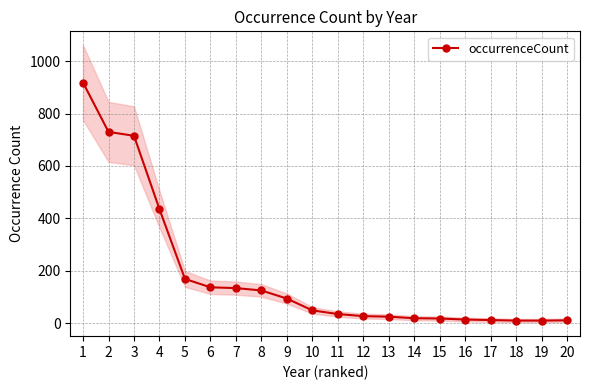

Approximately how many times larger is the value at 7 compared to 15?

7.4